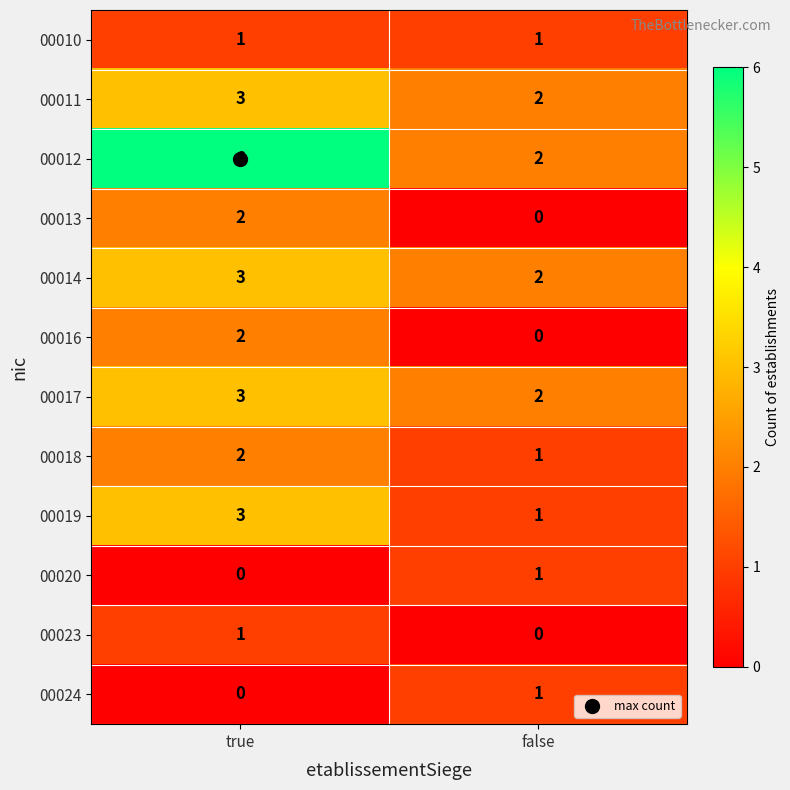

What is the highest value of the 00019 series?

3